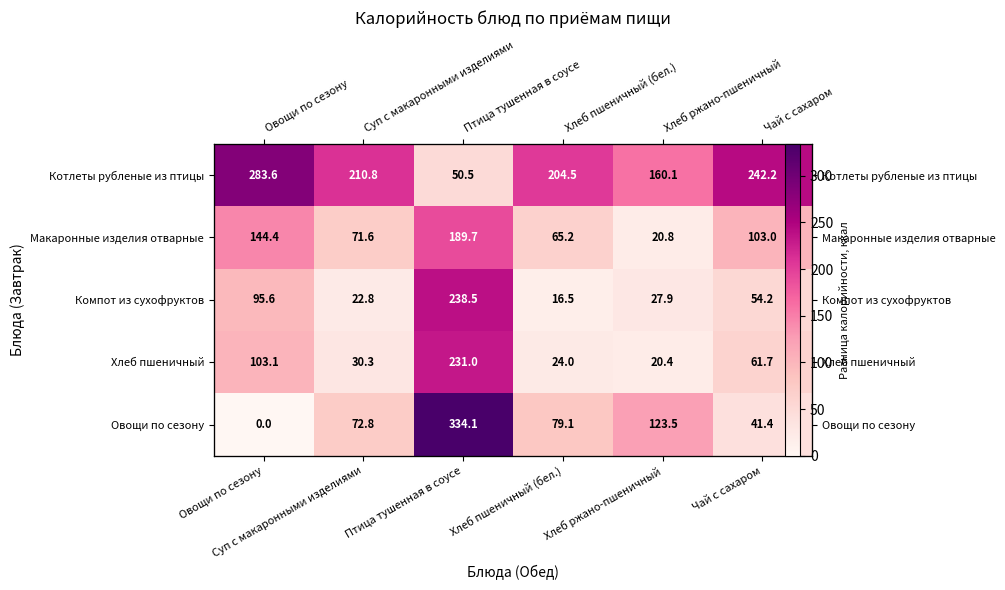

True or false: Хлеб пшеничный has a value of 61.7 at Чай с сахаром.

True